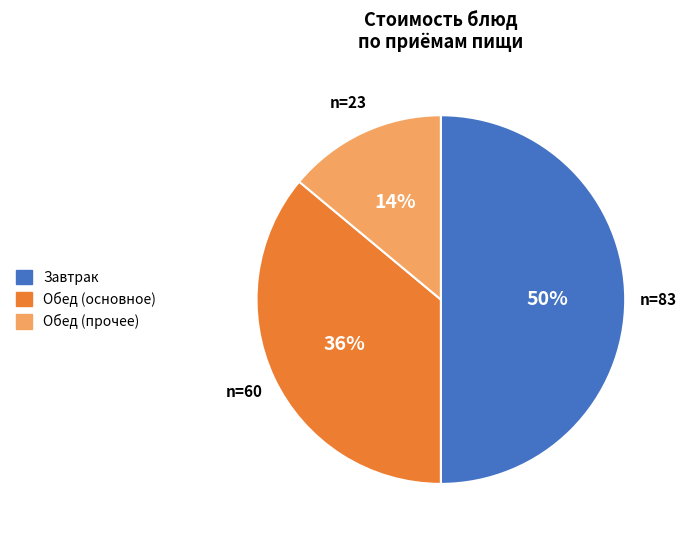

To the nearest percent, what is the average slice percentage?

33%